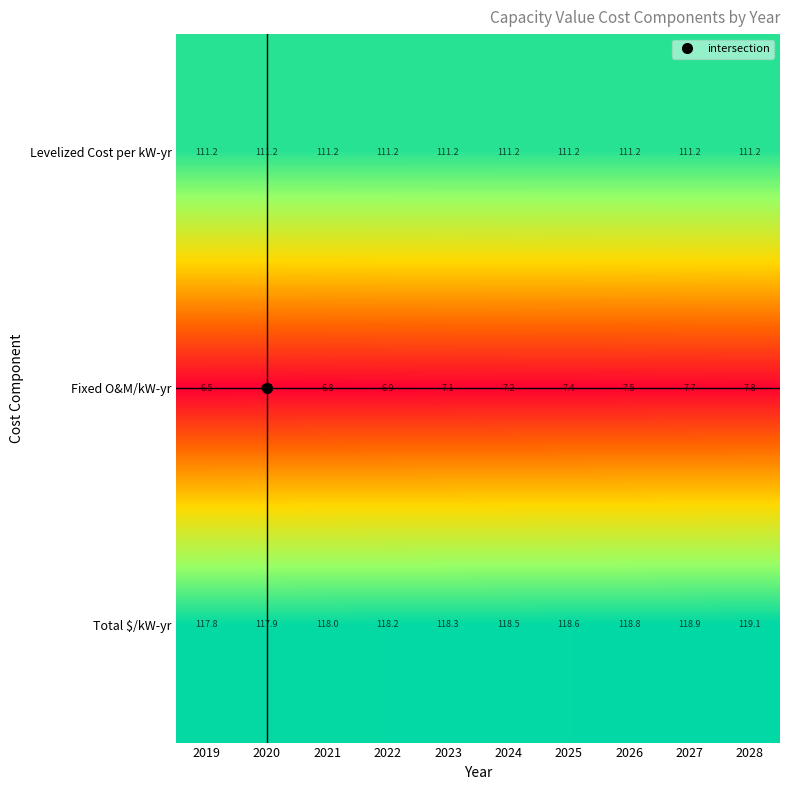

Between 2023 and 2026, which series saw the biggest shift?

Total $/kW-yr